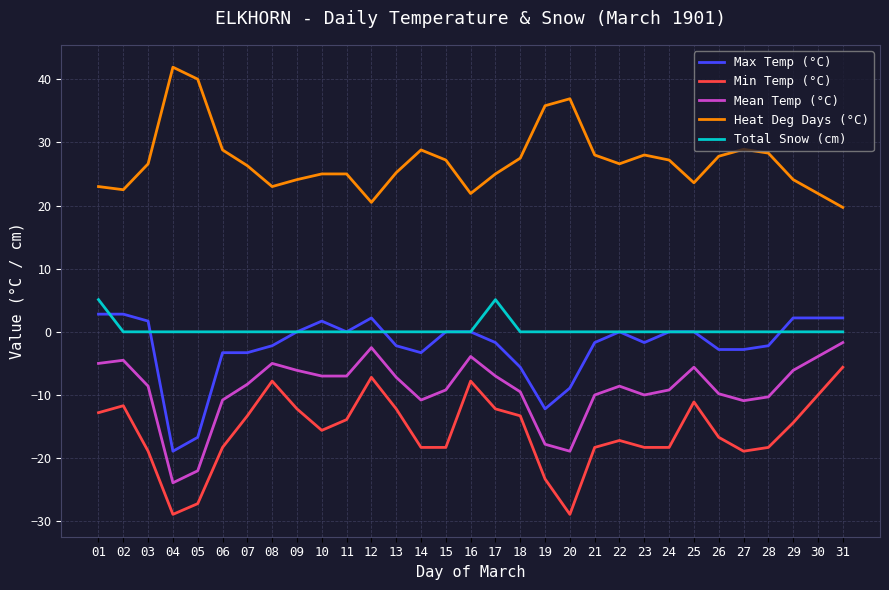

At 07, list the series in order from smallest to largest.

Min Temp (°C), Mean Temp (°C), Max Temp (°C), Total Snow (cm), Heat Deg Days (°C)